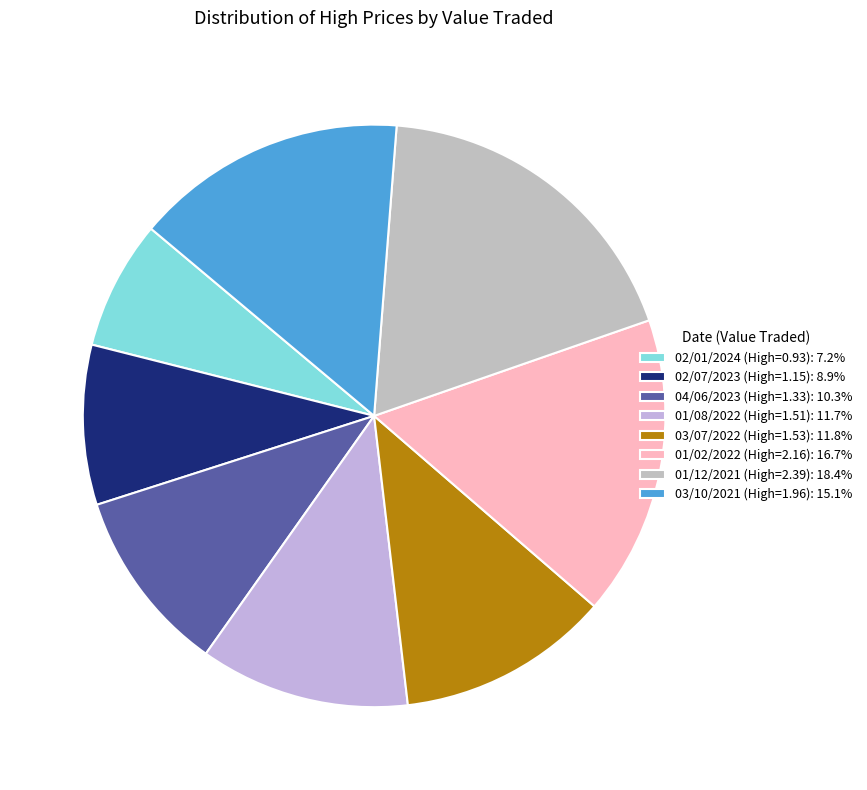

Which slice is the smallest?

02/01/2024: 186